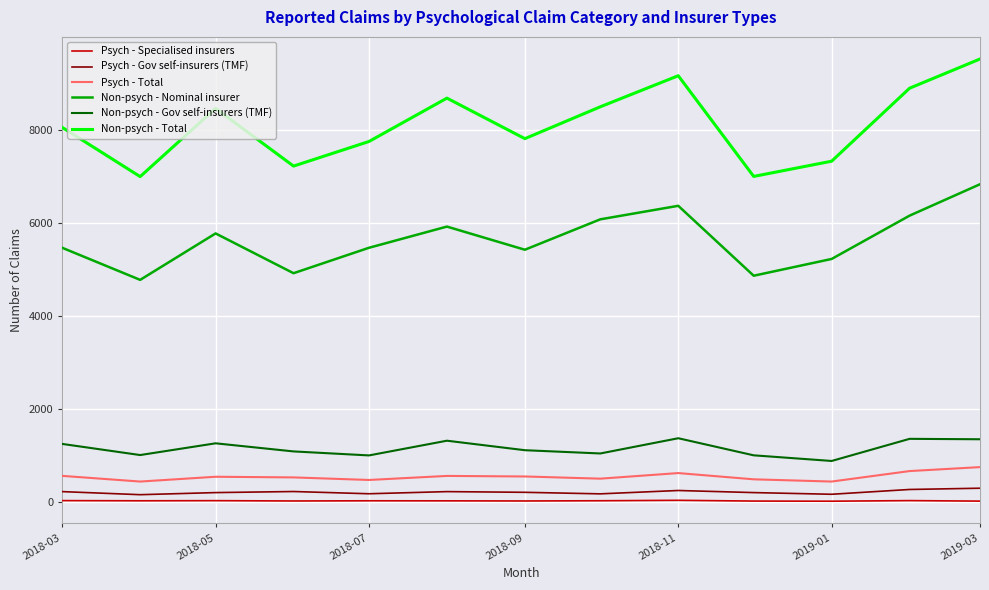

What is the difference between the second highest and second lowest values in the Non-psych - Gov self-insurers (TMF) series?

356